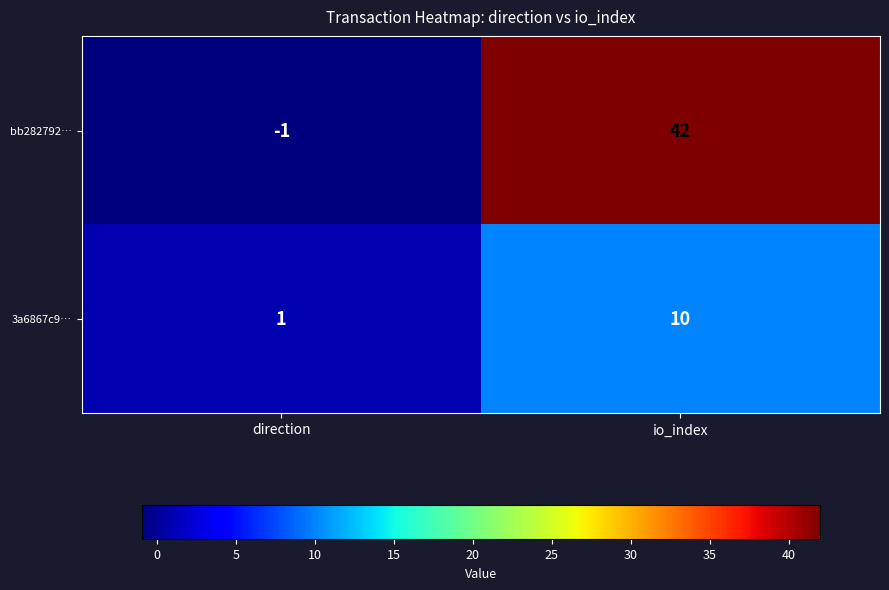

Which series changed the most between direction and io_index?

bb282792…